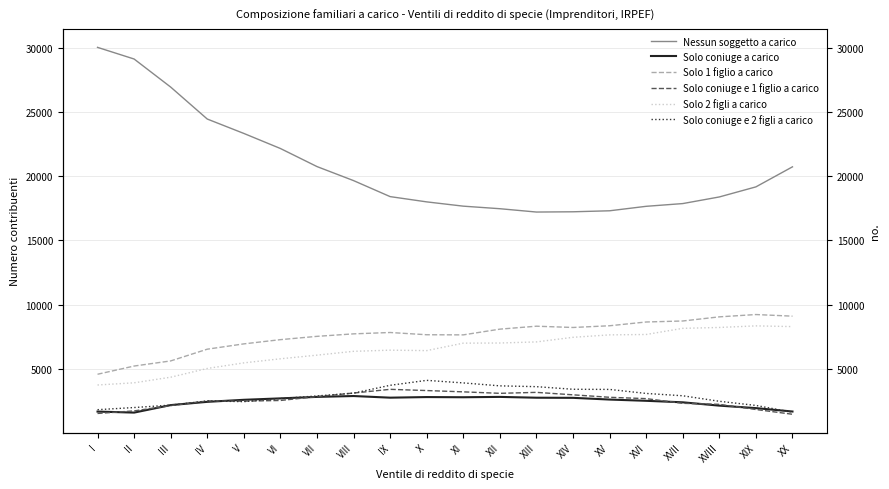

What value does the Nessun soggetto a carico series have at XV, to the nearest 50?

17300